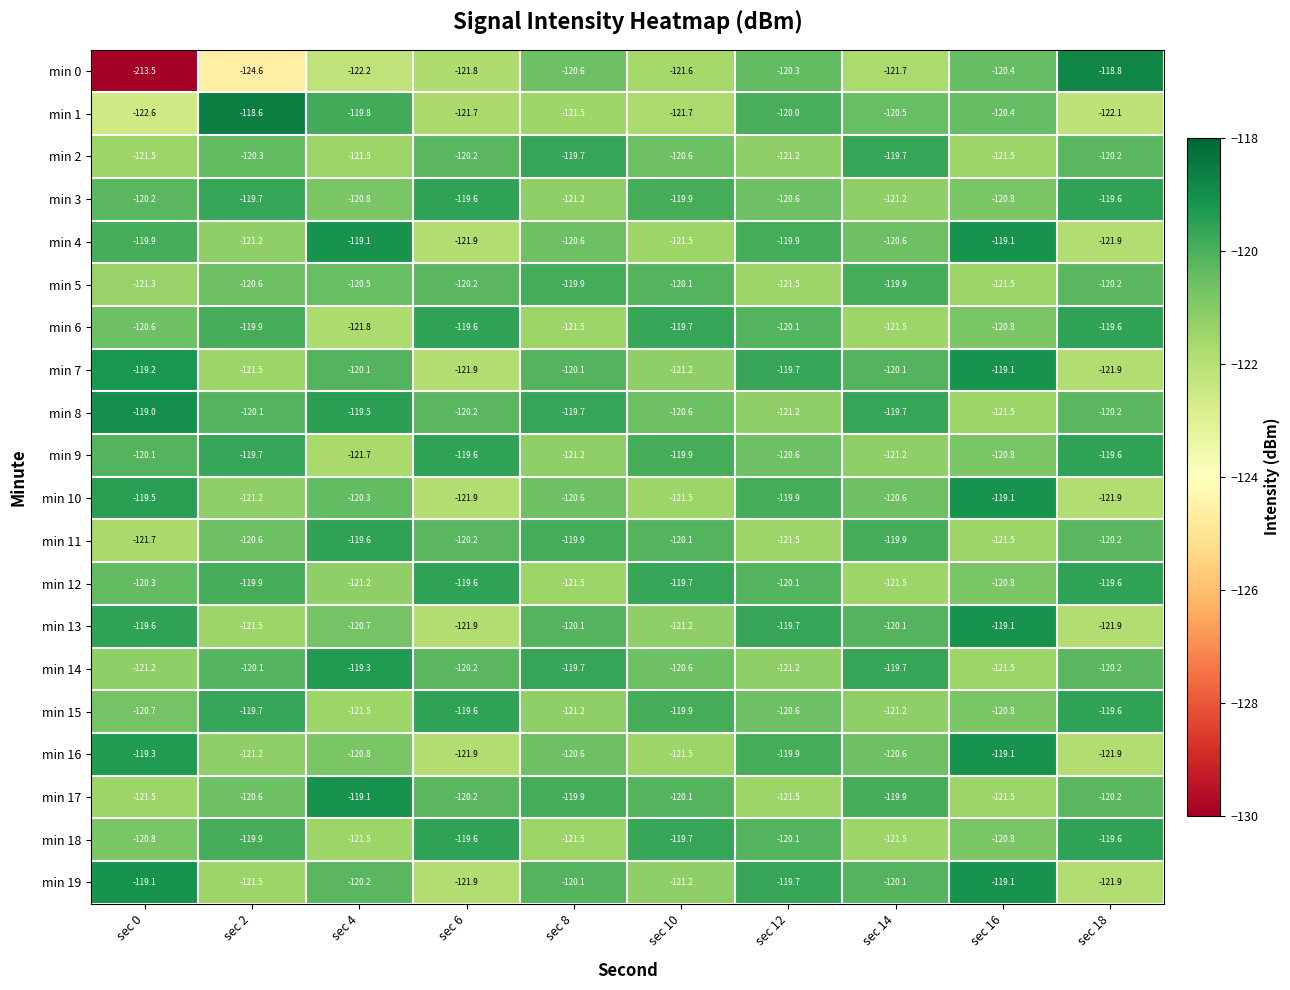

Which series has the largest total across all categories?

min 8